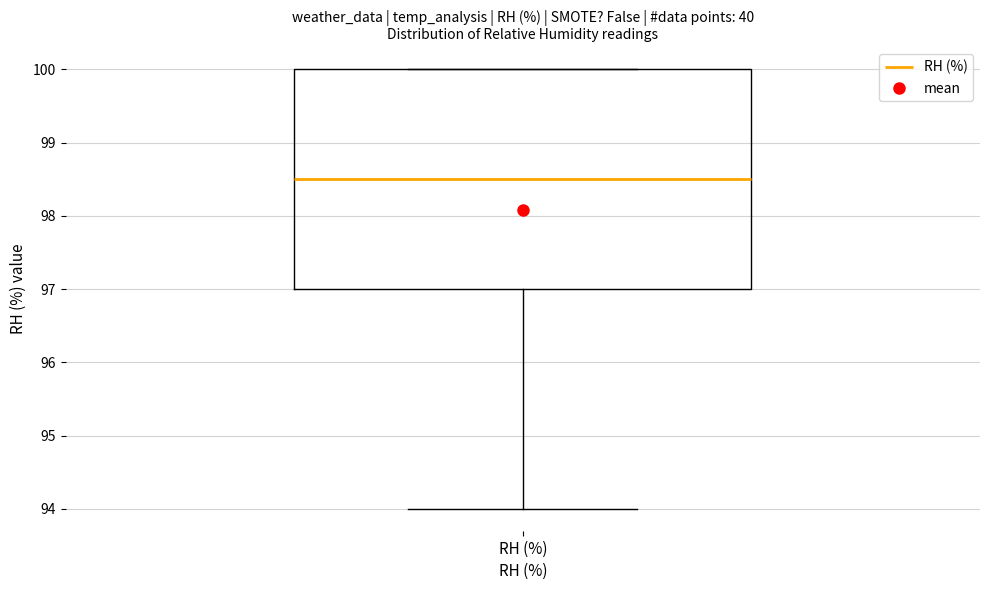

Transcribe this box plot: give where the median line is, the range the box spans, and where the two whiskers end, as read against the y-axis. The values are not printed on the chart, so give them approximately, as read against the axis.

median 98.5, box 97.0 to 100.0, whiskers 94.0 to 100.0